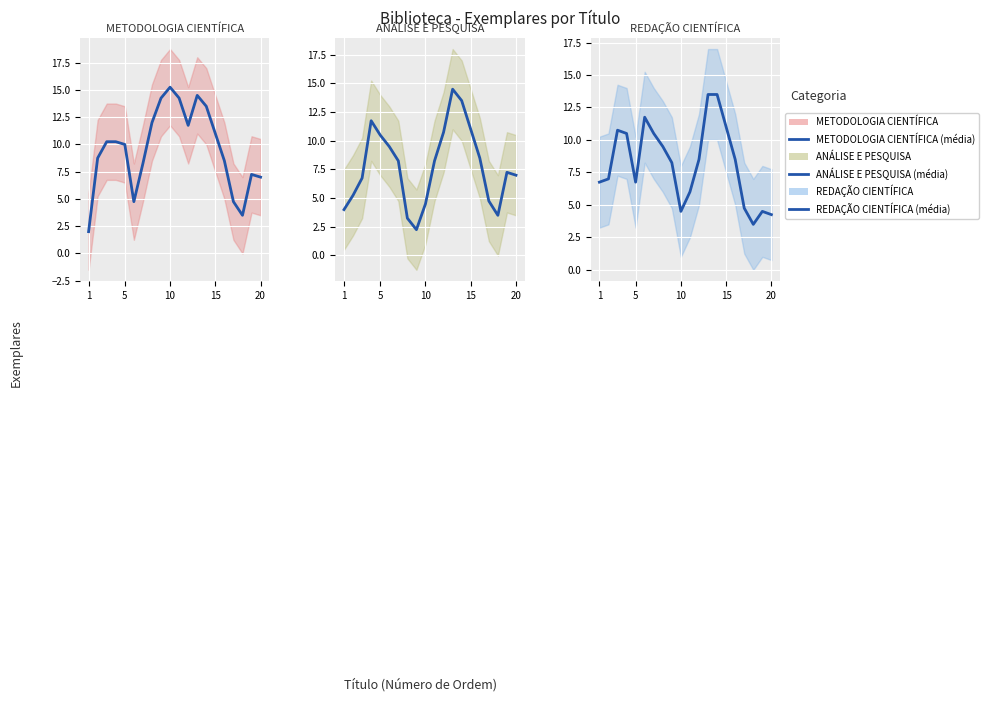

How many series are shown in this chart?

3